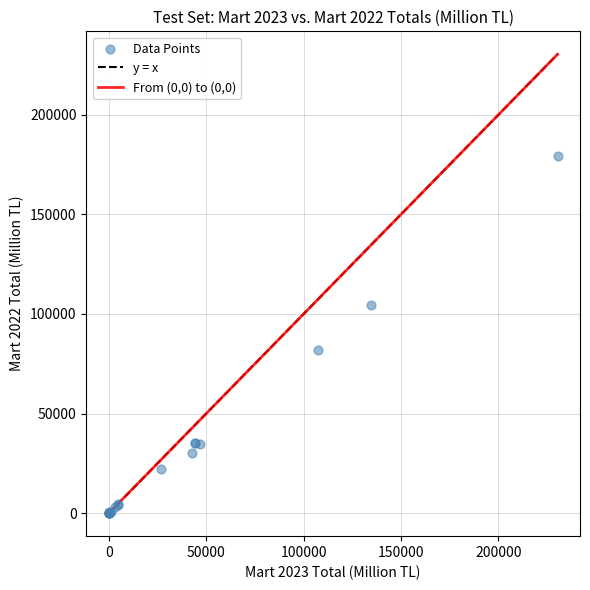

What Y value in the scatter plot is closest to 89610?

82114.5